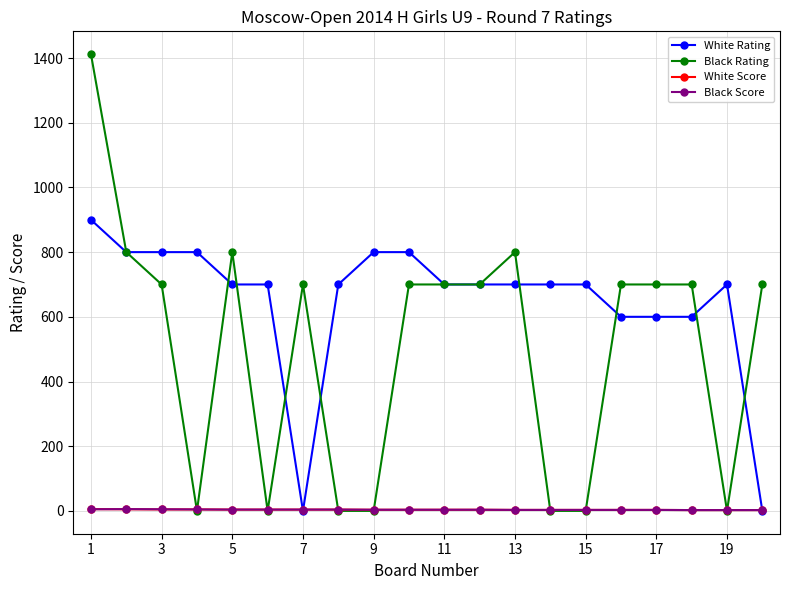

What is the difference between the second highest and minimum values in the Black Score series?

2.5